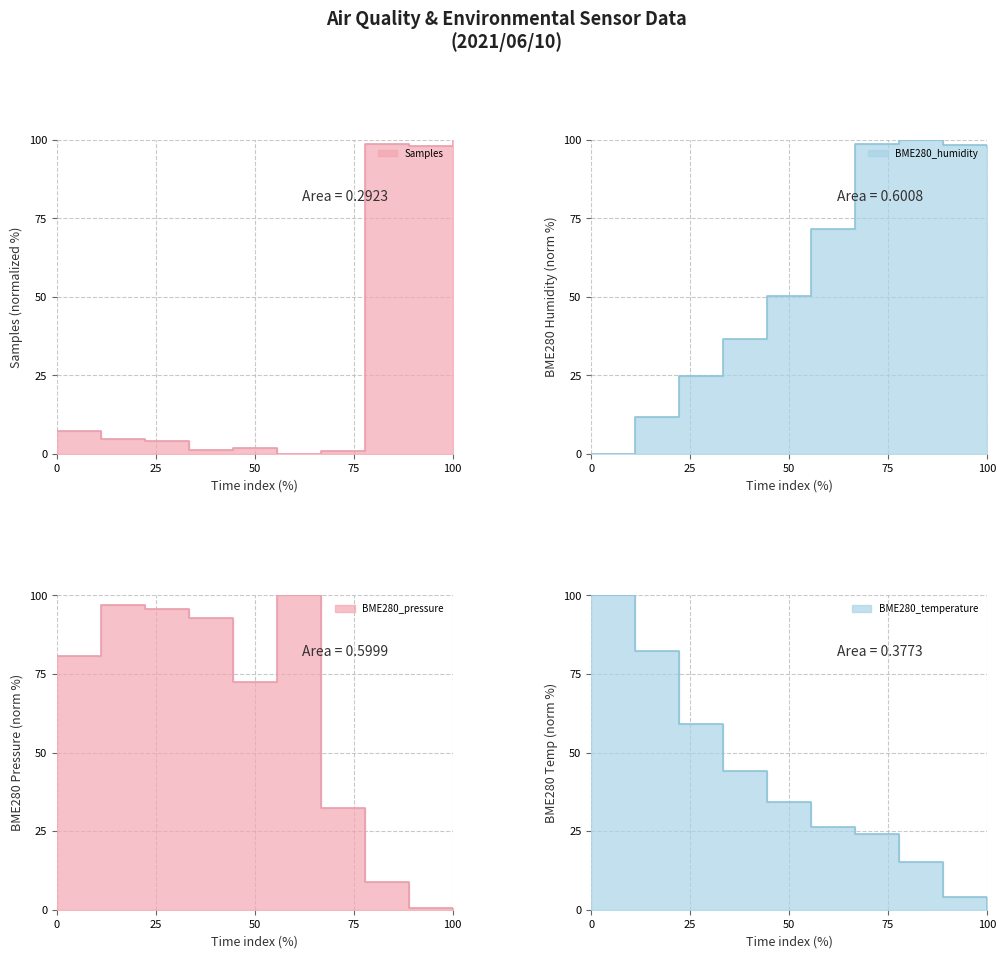

What is the sum of all BME280_temperature values?

389.6